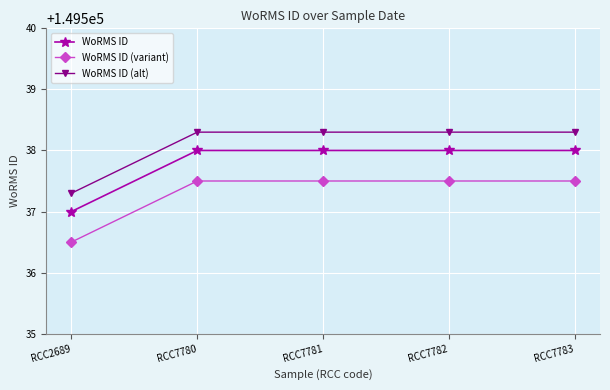

How many WoRMS ID (variant) values are between 149537 and 149538?

4